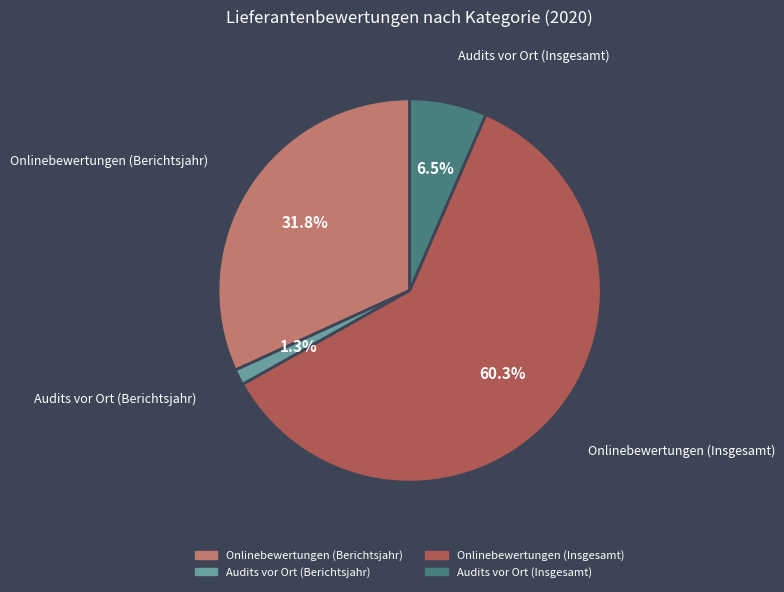

How many slices are in this pie chart?

4